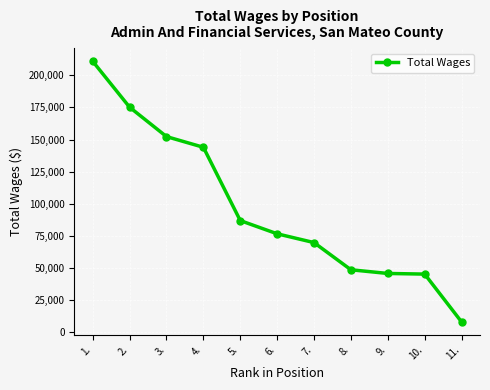

What value does the data have at 3.?

152301